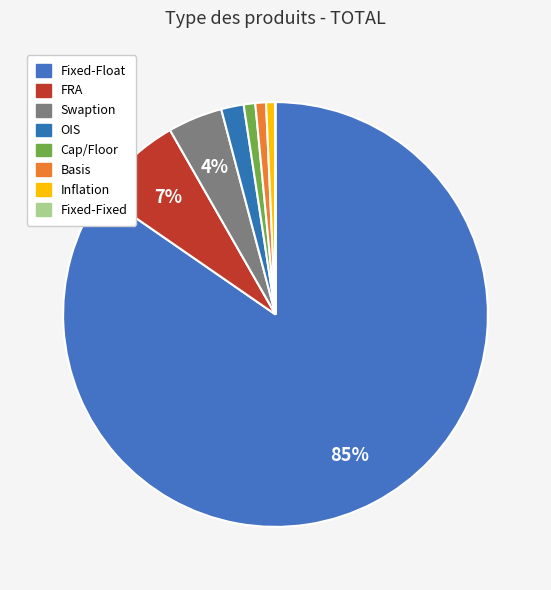

Is Fixed-Float the majority of the pie?

Yes